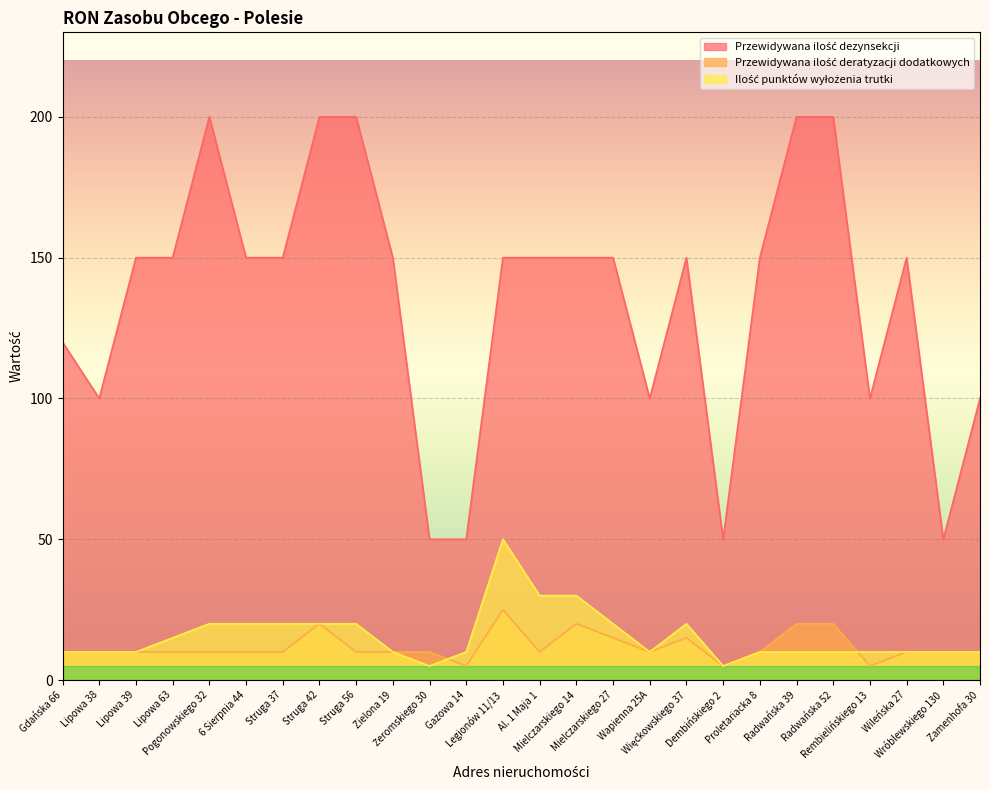

The Przewidywana ilość deratyzacji dodatkowych series shows 20 at Mielczarskiego 14. True or false?

True